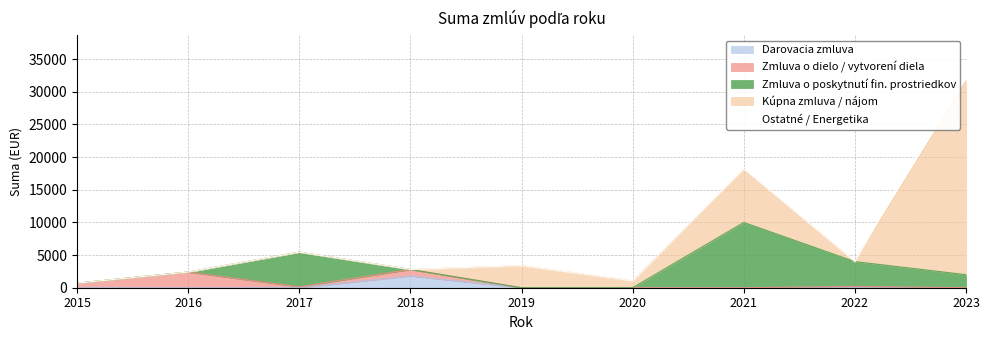

The value of Zmluva o poskytnutí fin. prostriedkov at 2018 is -4110. True or false?

False